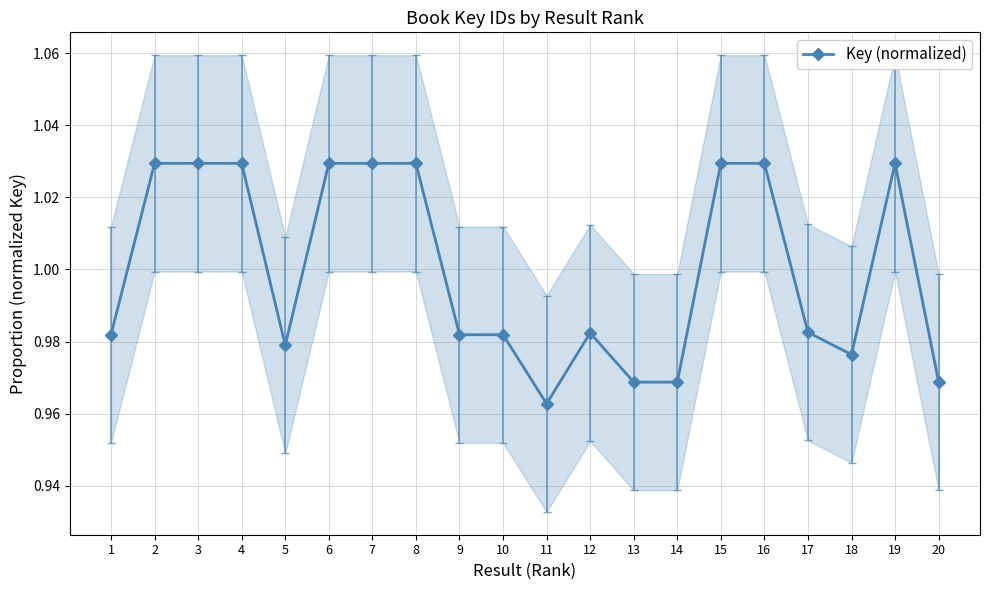

What is the sum of all values?

20.0